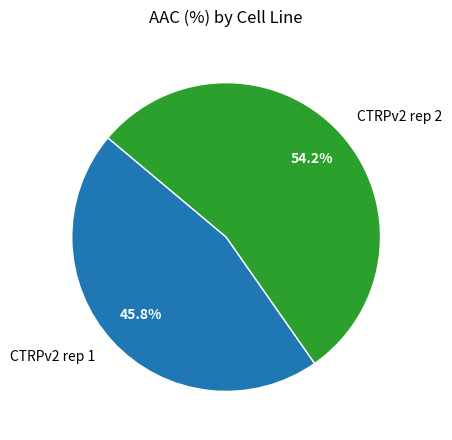

Which category accounts for the majority?

CTRPv2 rep 2